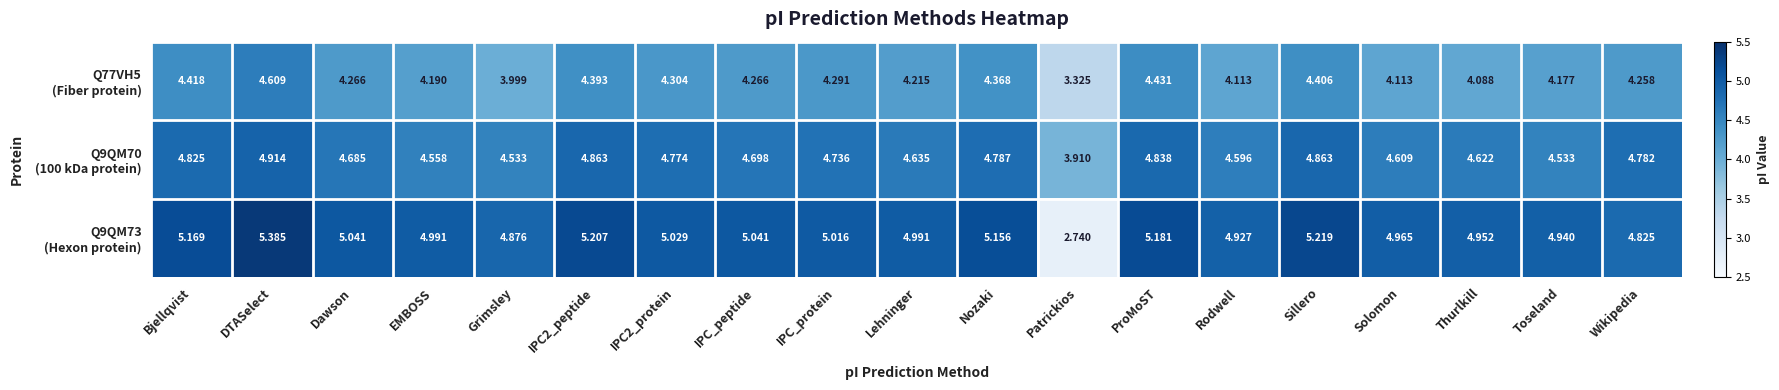

At which category does the chart reach its minimum across all series?

Patrickios